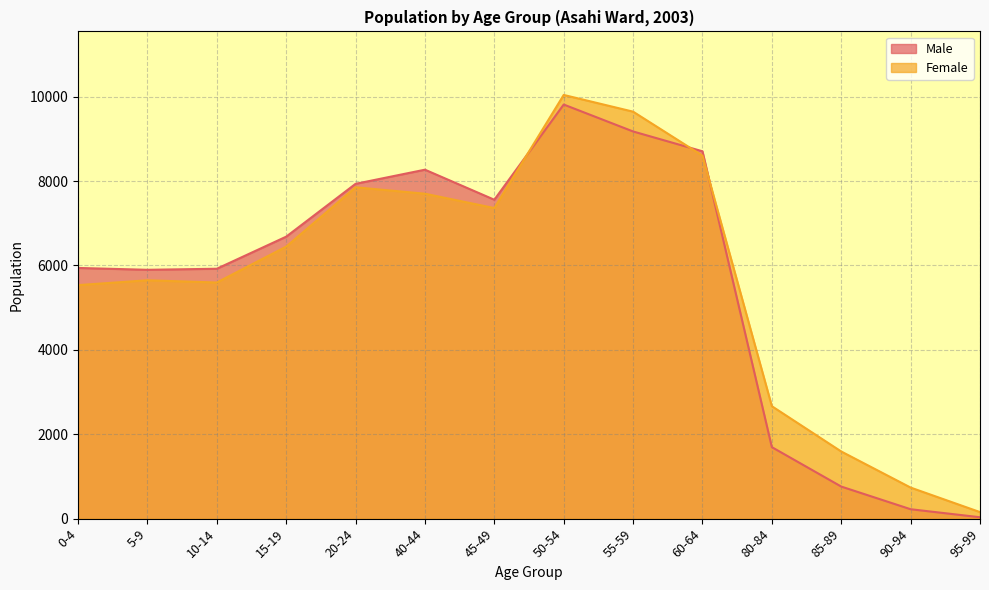

What is the lowest value of the Female series?

155